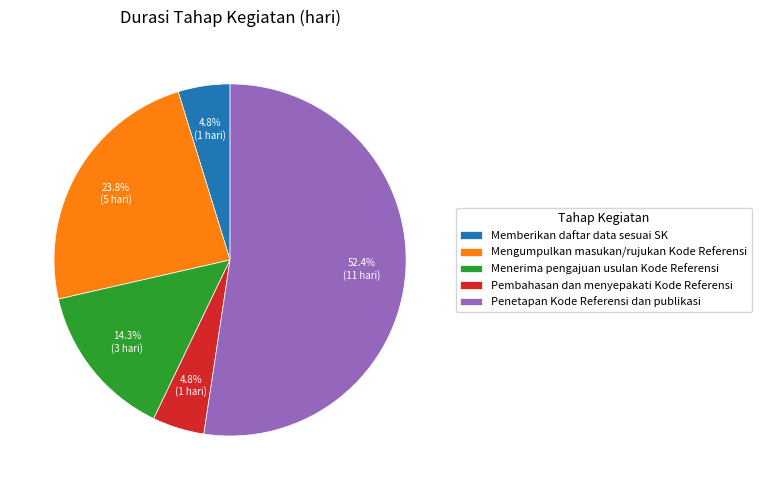

Does Penetapan Kode Referensi dan publikasi represent more than half of the total?

Yes